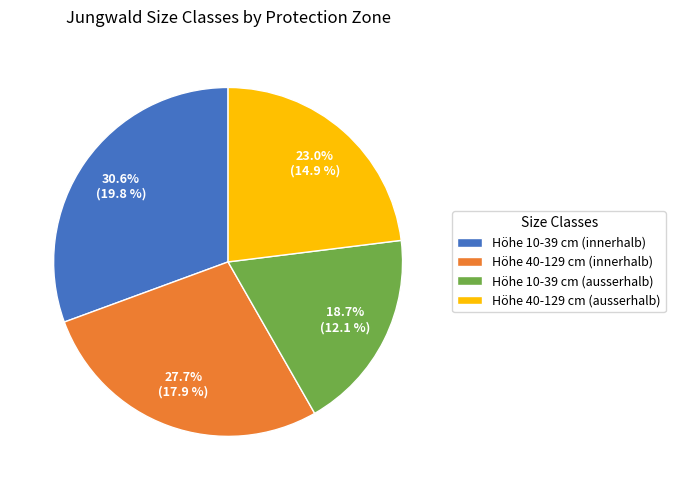

Between Höhe 10-39 cm (innerhalb) and Höhe 10-39 cm (ausserhalb), which is larger?

Höhe 10-39 cm (innerhalb)